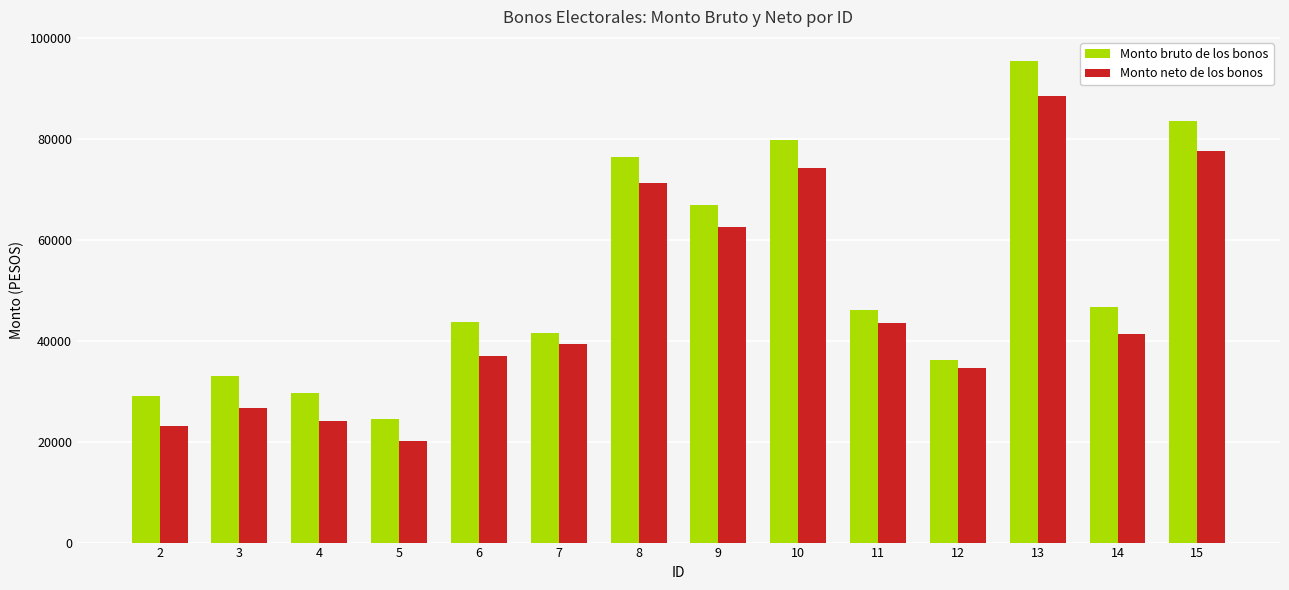

How many distinct data groups are displayed?

2